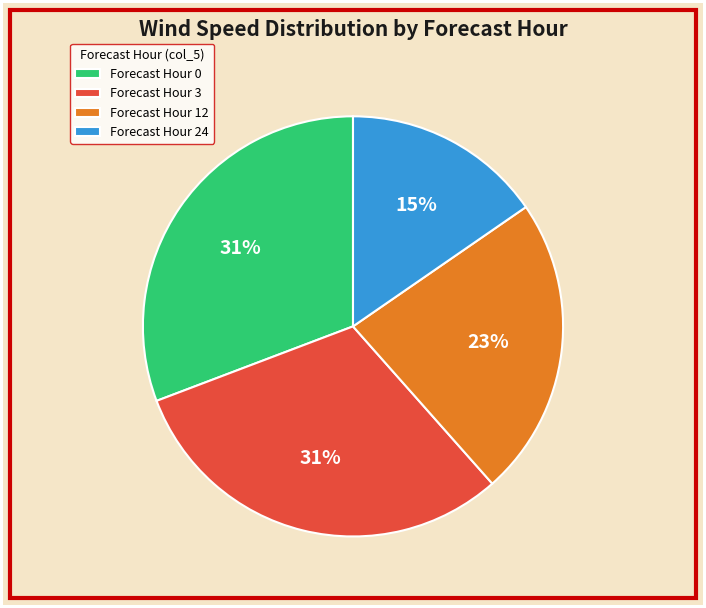

Does any single category account for the majority?

No